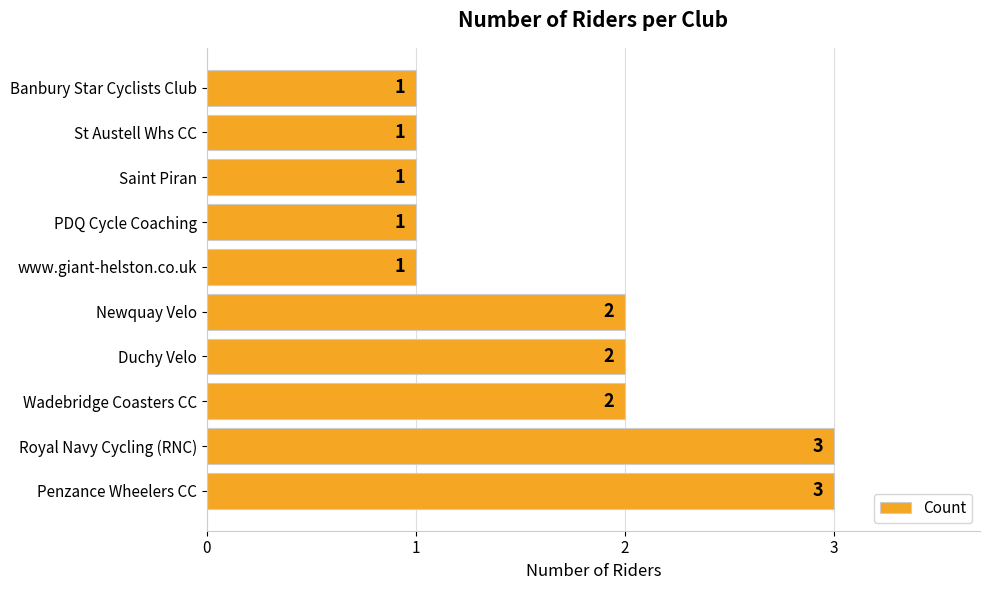

Count the number of categories in the chart.

10